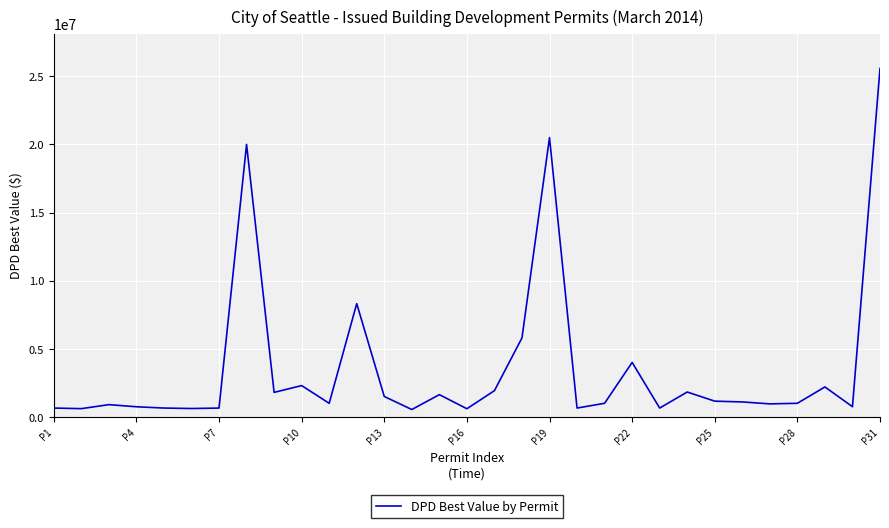

What is the maximum value shown in the chart?

25578061